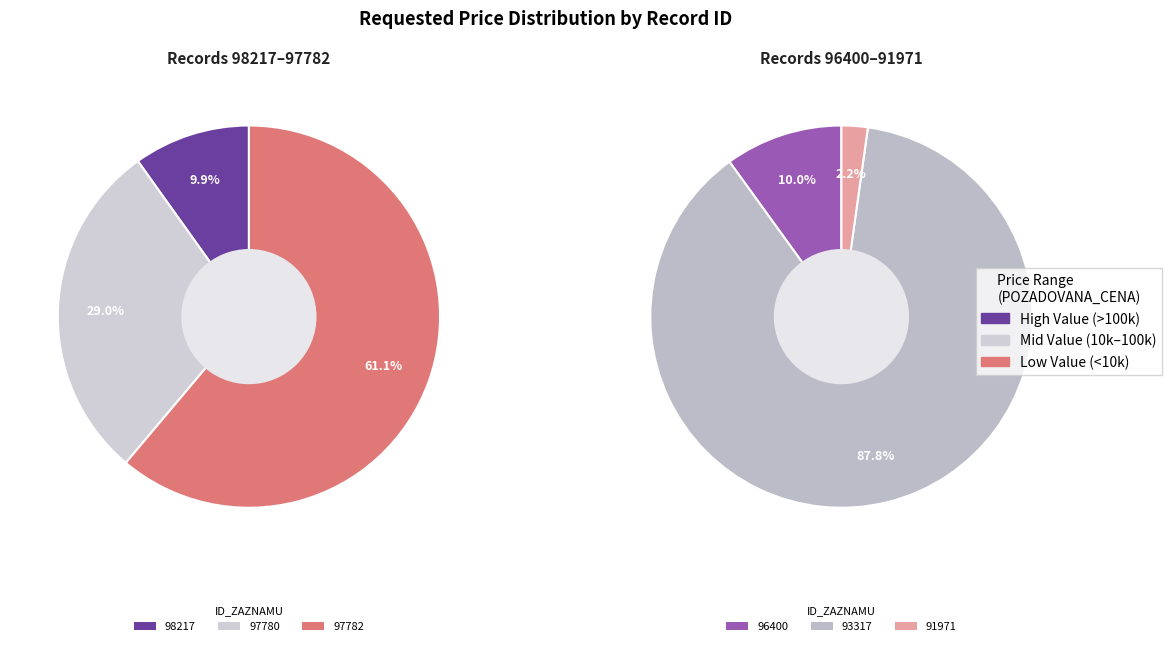

Between 97780 and 98217, which is larger?

97780